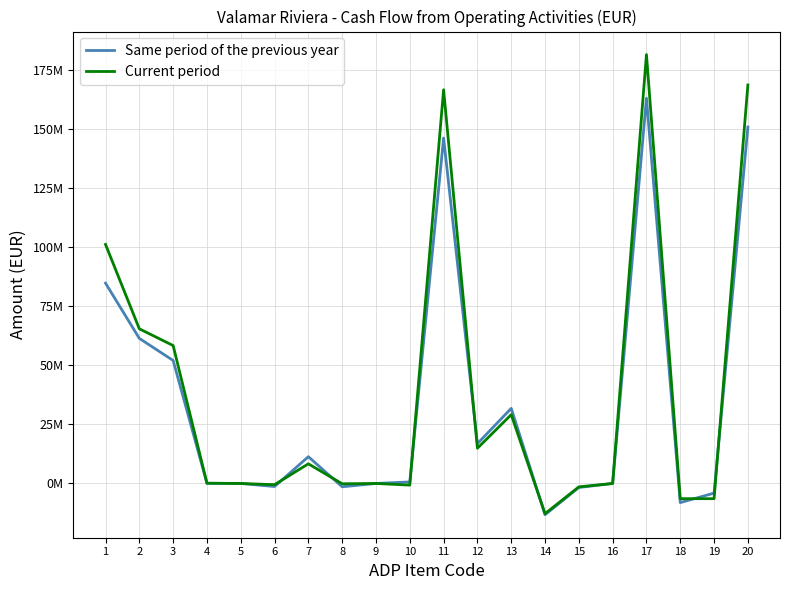

What are all the series names shown in the legend?

Same period of the previous year, Current period